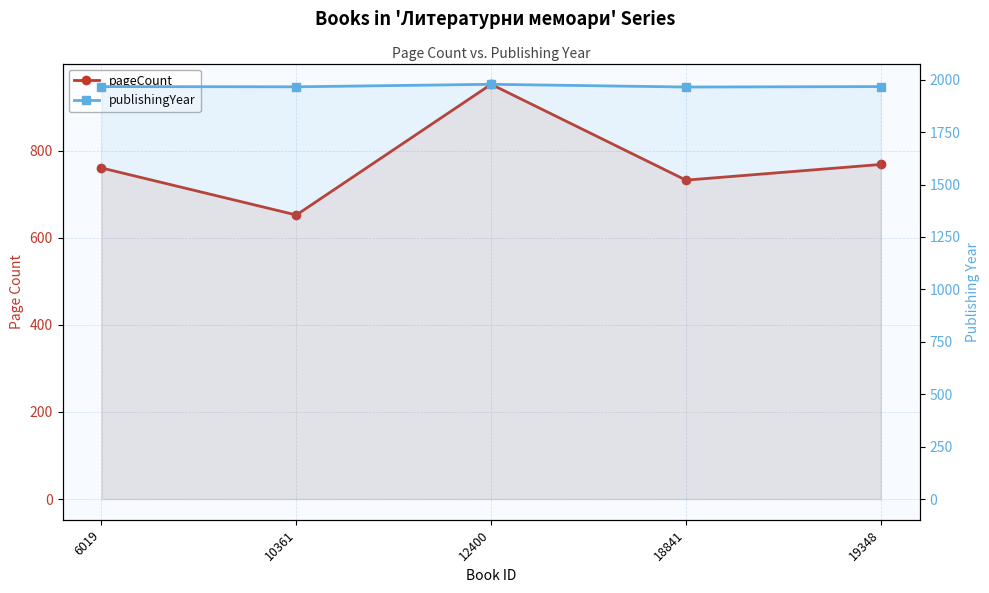

Which has a higher value, 18841 or 10361?

18841